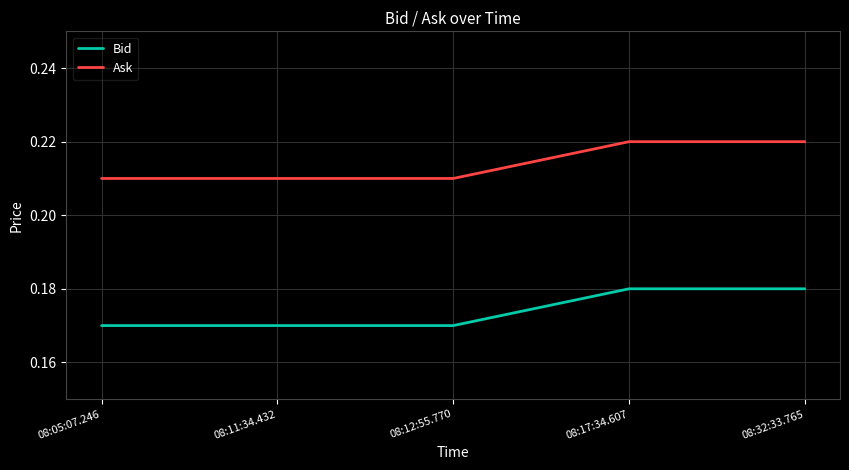

True or false: Ask and Bid cross at least once.

False